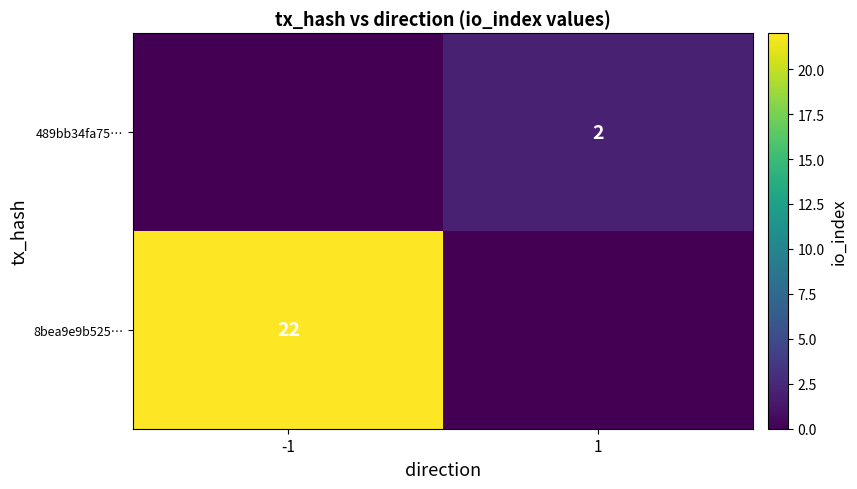

Is the value of 8bea9e9b525… at -1 greater than the value of 489bb34fa75… at 1?

Yes